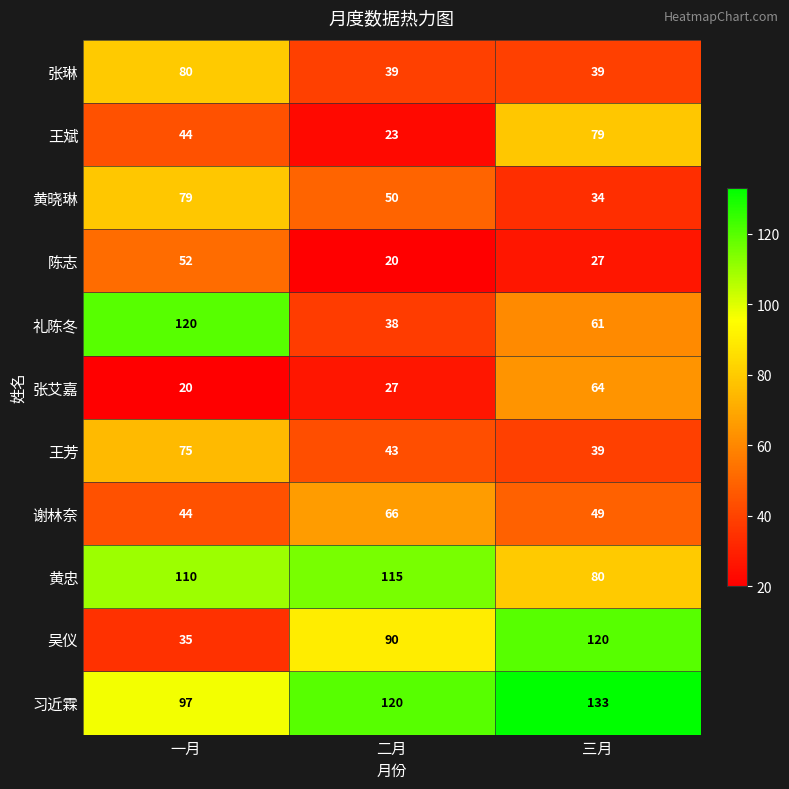

The 陈志 series shows 30 at 一月. True or false?

False